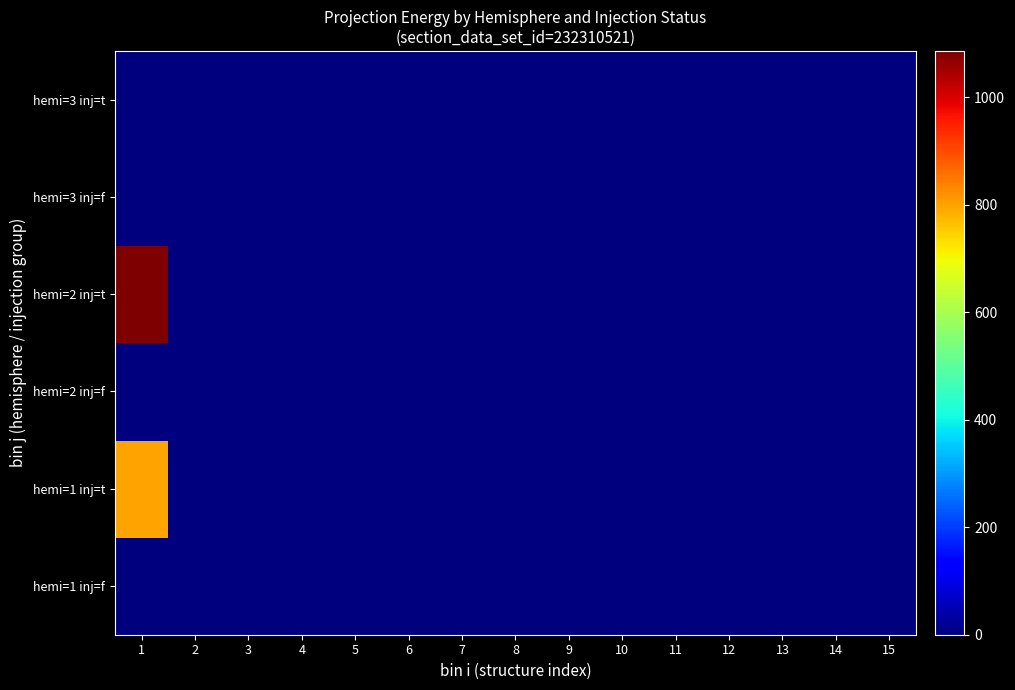

Which category has the highest value across all series?

1